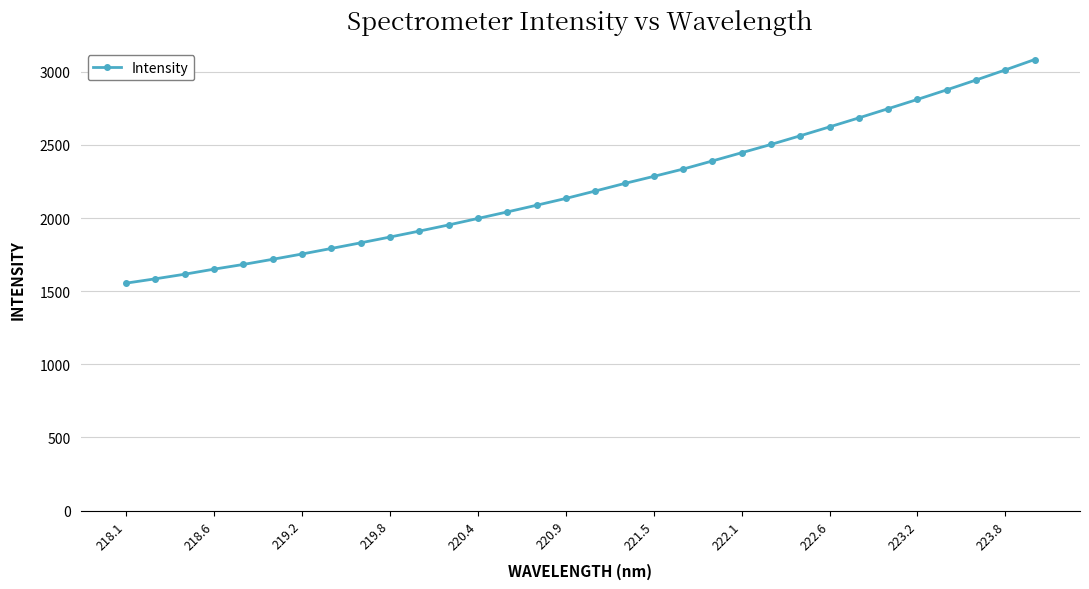

What is the smallest value displayed?

1554.7